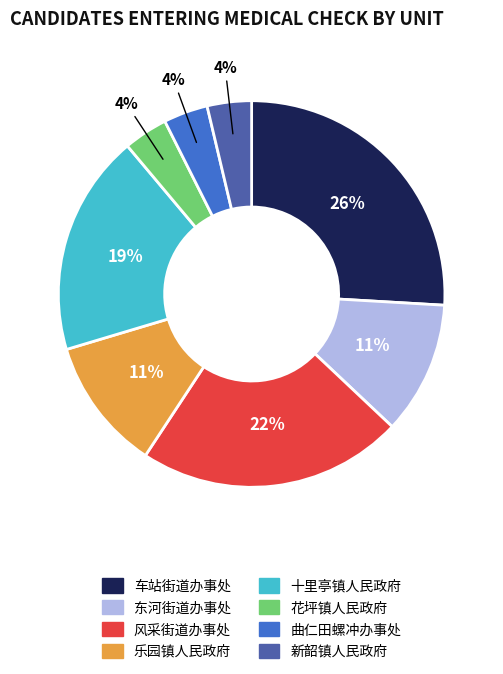

Combined, do 十里亭镇人民政府 and 新韶镇人民政府 account for over 50%?

No